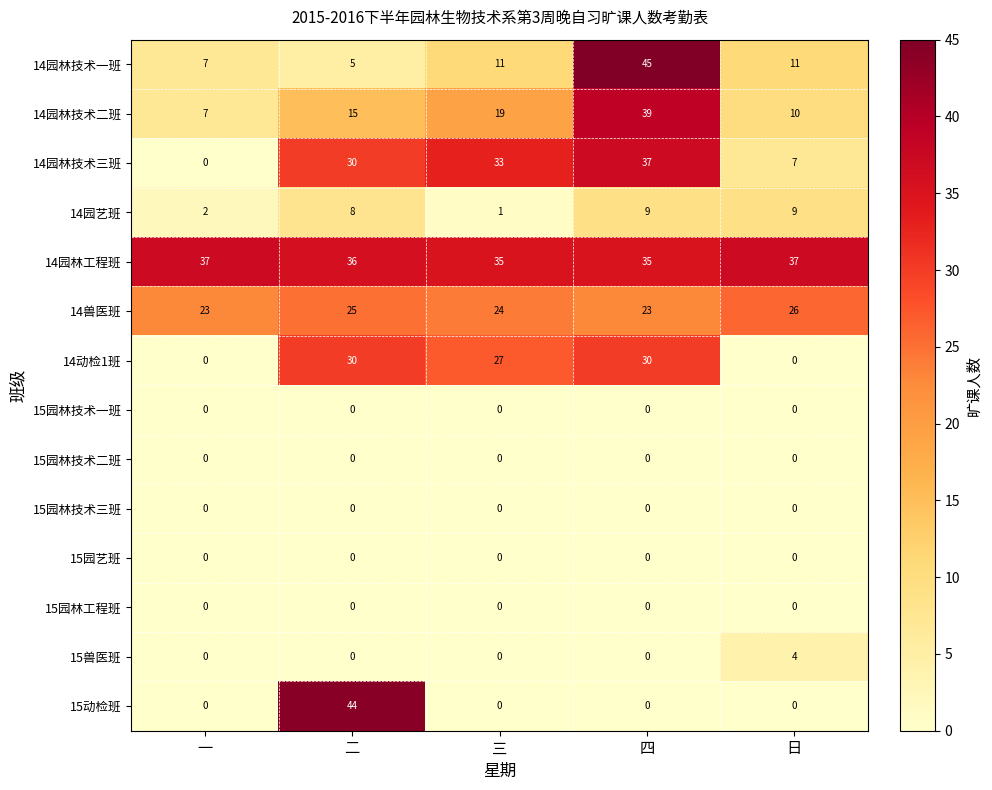

What is the maximum value for 14园林技术二班?

39